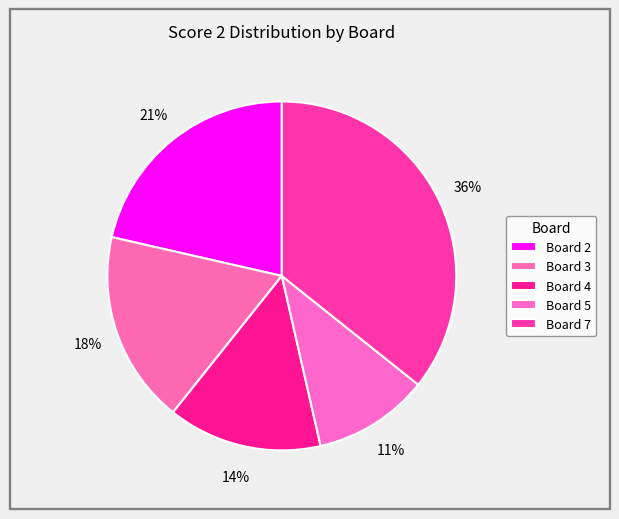

The Board 4 slice represents 5% of the pie. True or false?

False